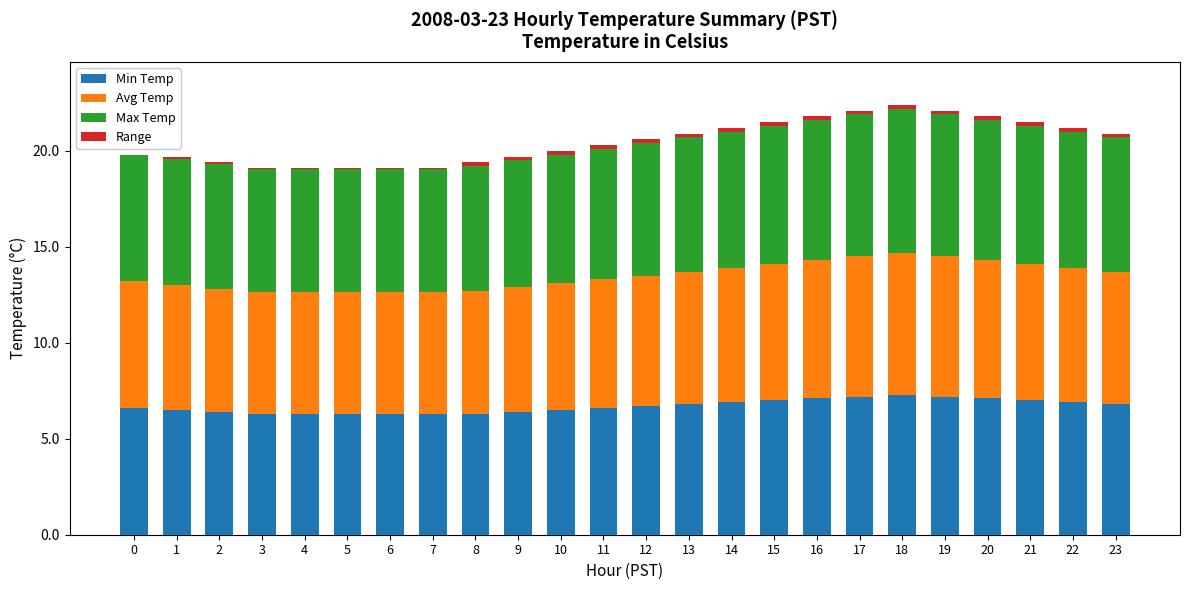

What is the maximum value for Min Temp?

7.3